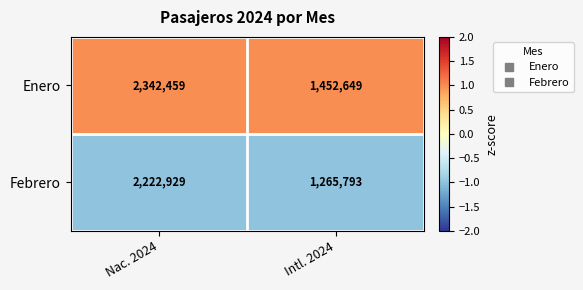

At which category is the sum across all series the highest?

Nac. 2024